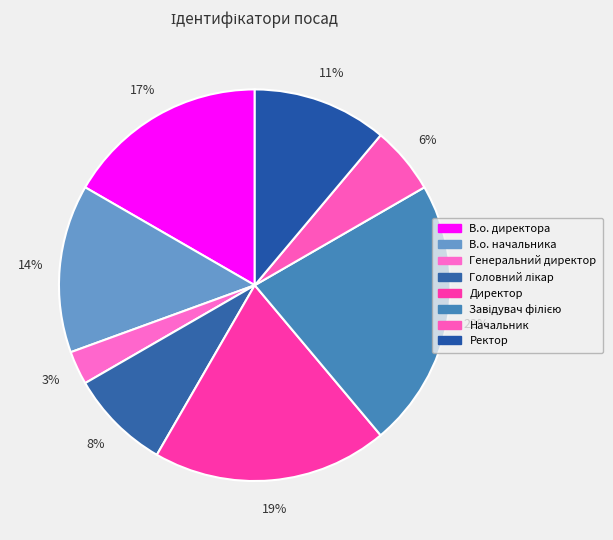

Rank the categories by value from lowest to highest.

Генеральний директор, Начальник, Головний лікар, Ректор, В.о. начальника, В.о. директора, Директор, Завідувач філією